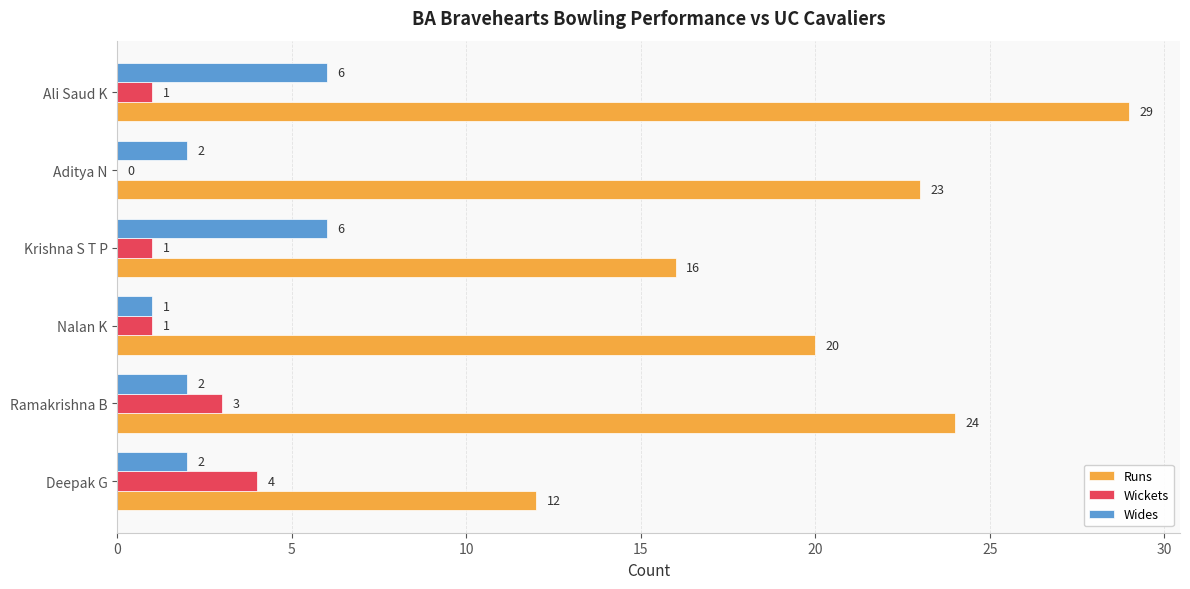

What is the greatest value displayed?

29